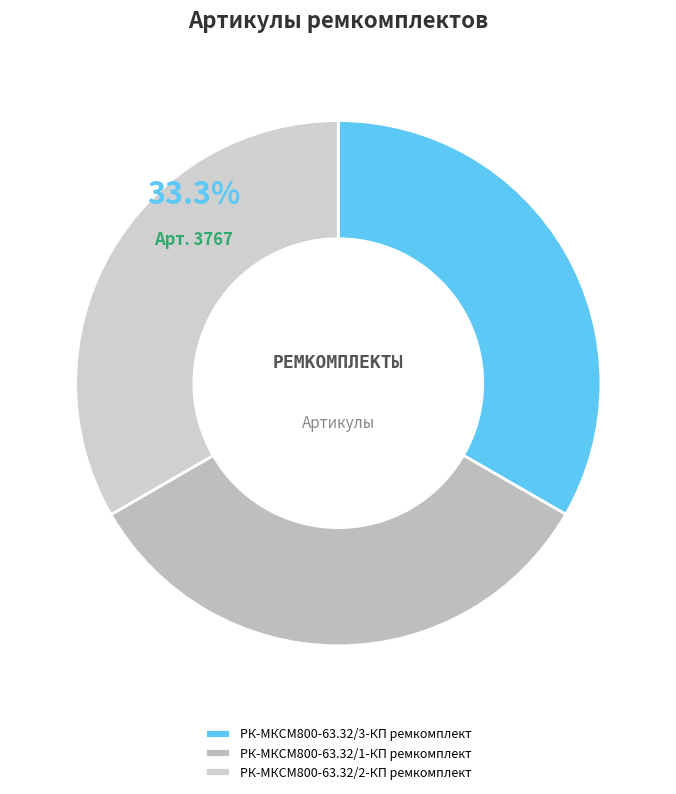

How many segments does this pie chart have?

3